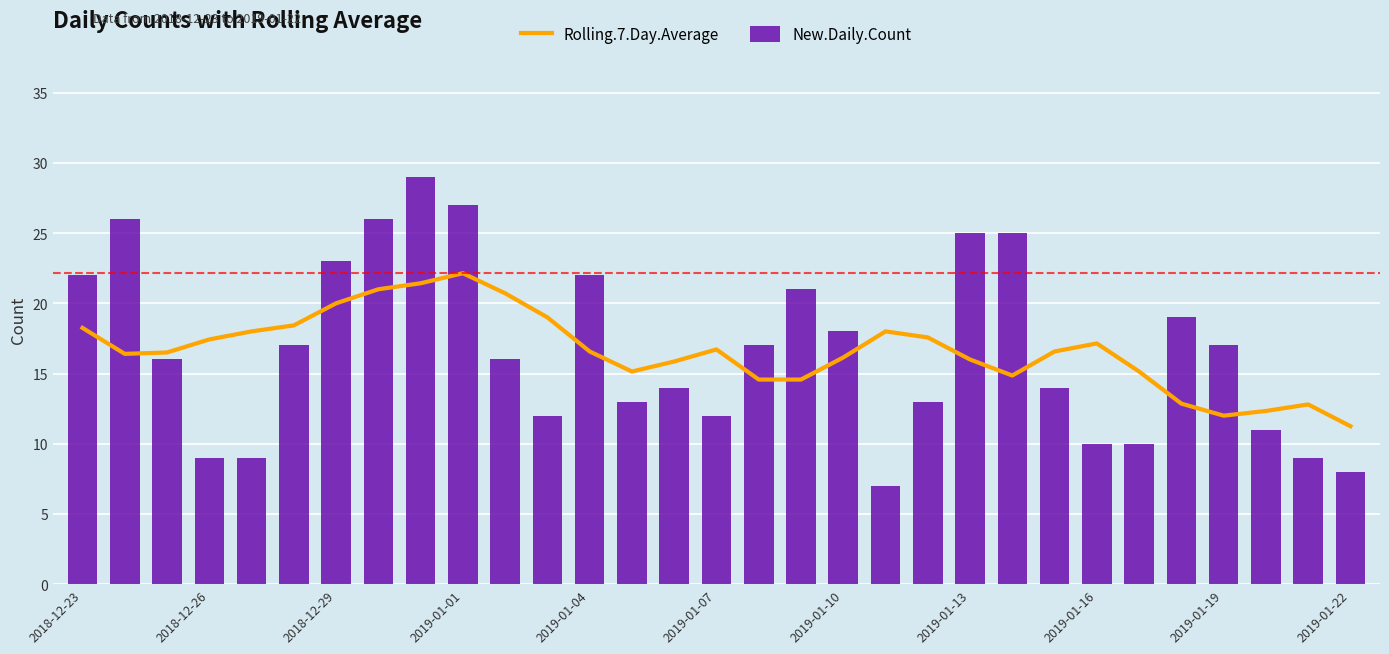

True or false: New.Daily.Count has a value of 19.0 at 26.

True